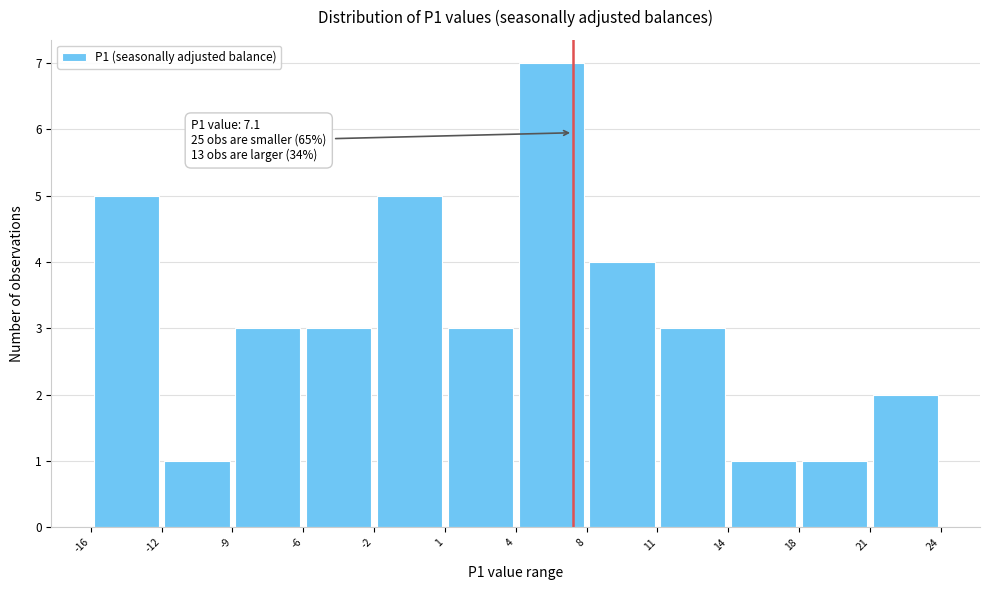

Over which range of the x-axis is the bar tallest?

4 to 8